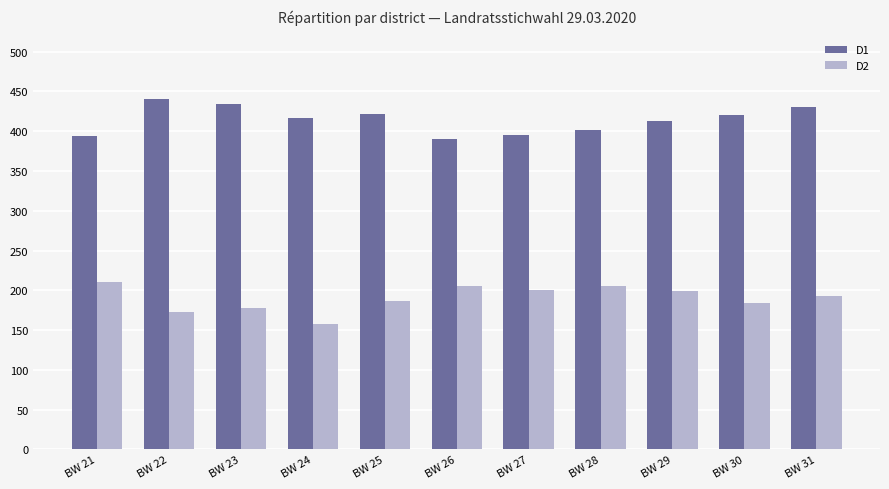

What is the difference between the maximum and second lowest values in the D1 series?

47